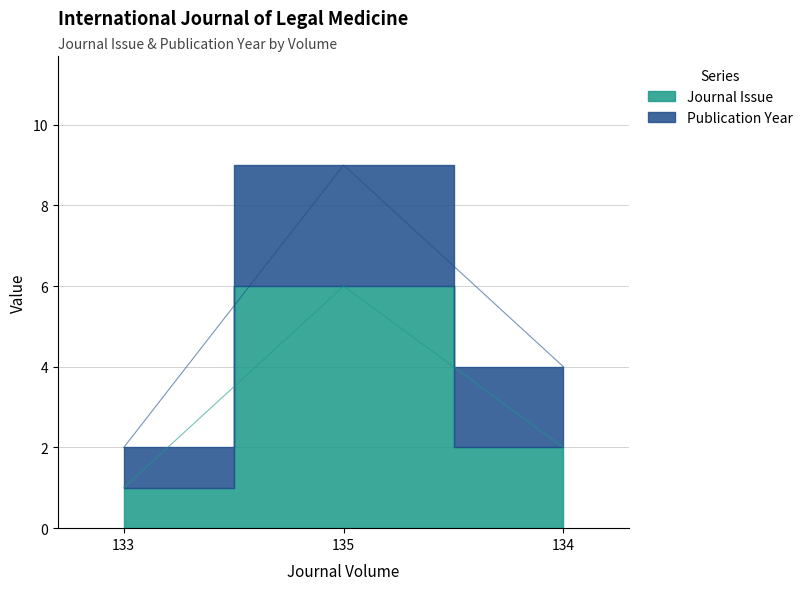

How many values exceed 2?

1